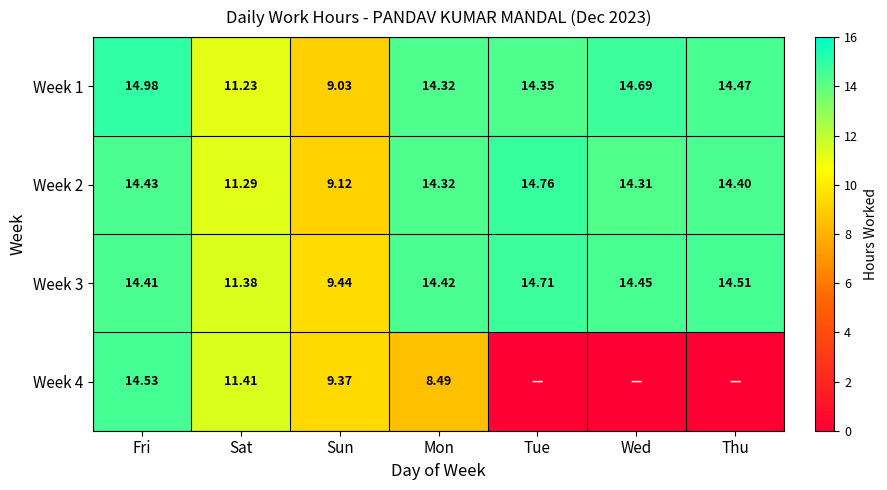

The Week 3 series shows 14.4 at Fri. True or false?

True